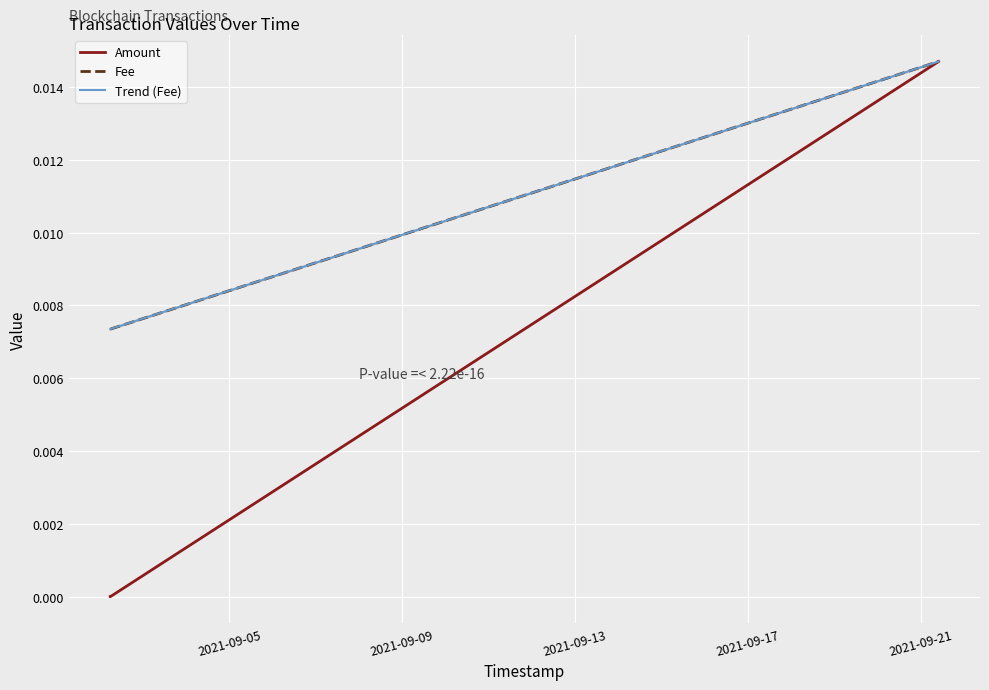

At 2021-09-21 09:54:59, list the series in order from largest to smallest.

Amount, Fee